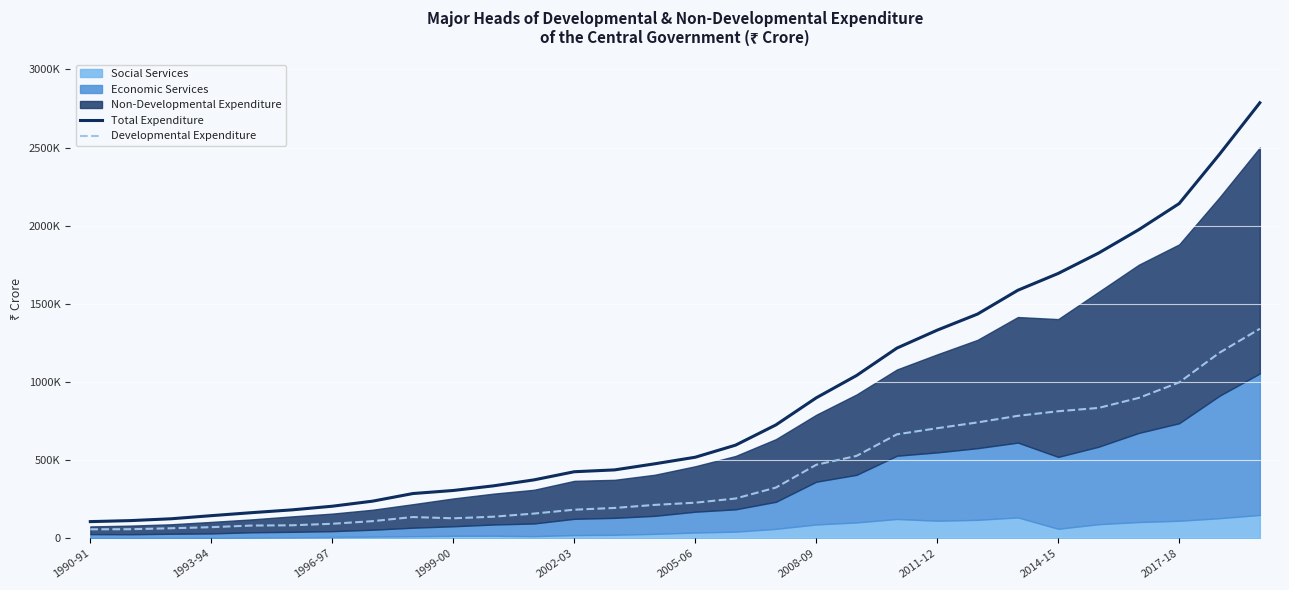

What position from the left is 2017-18?

28